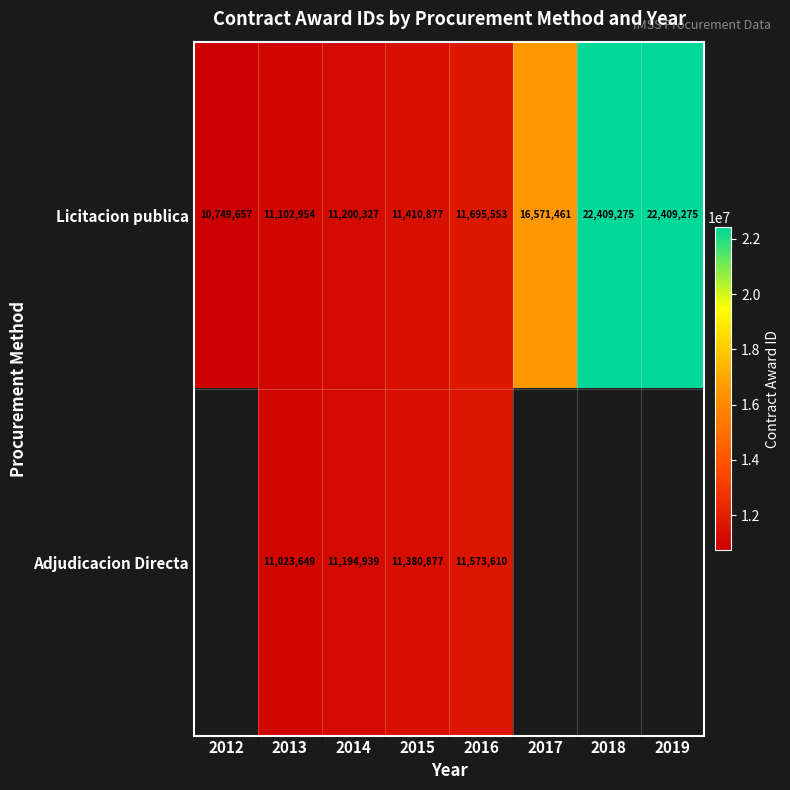

At 2016, list the series in order from smallest to largest.

Adjudicacion Directa, Licitacion publica